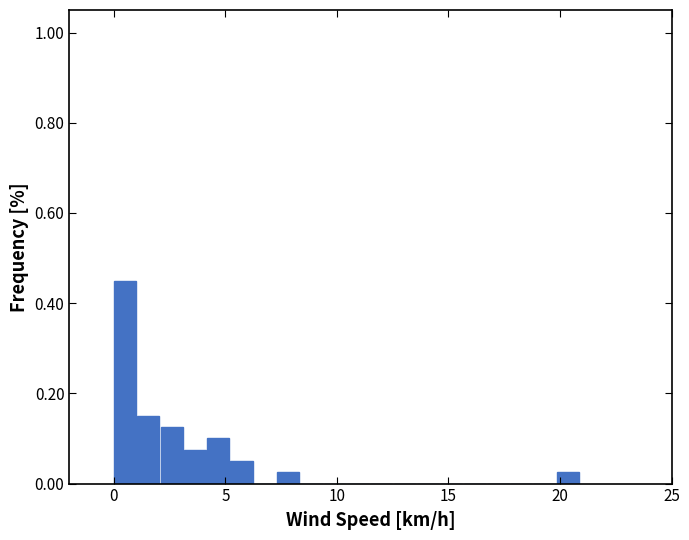

Read against the x-axis, roughly where is the centre of the tallest bar?

0.5